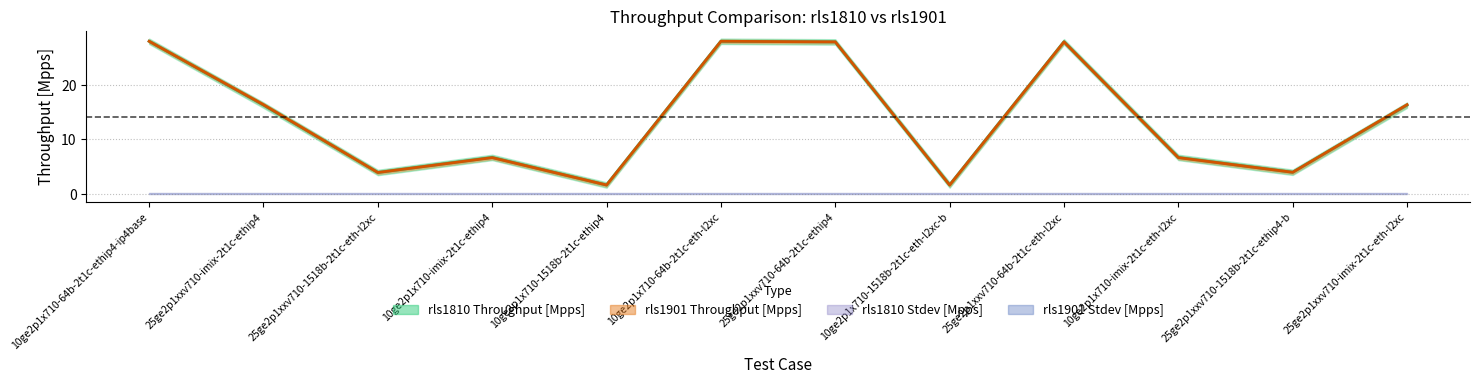

The rls1901 series shows 0.8 at 10ge2p1x710-1518b-2t1c-ethip4. True or false?

False